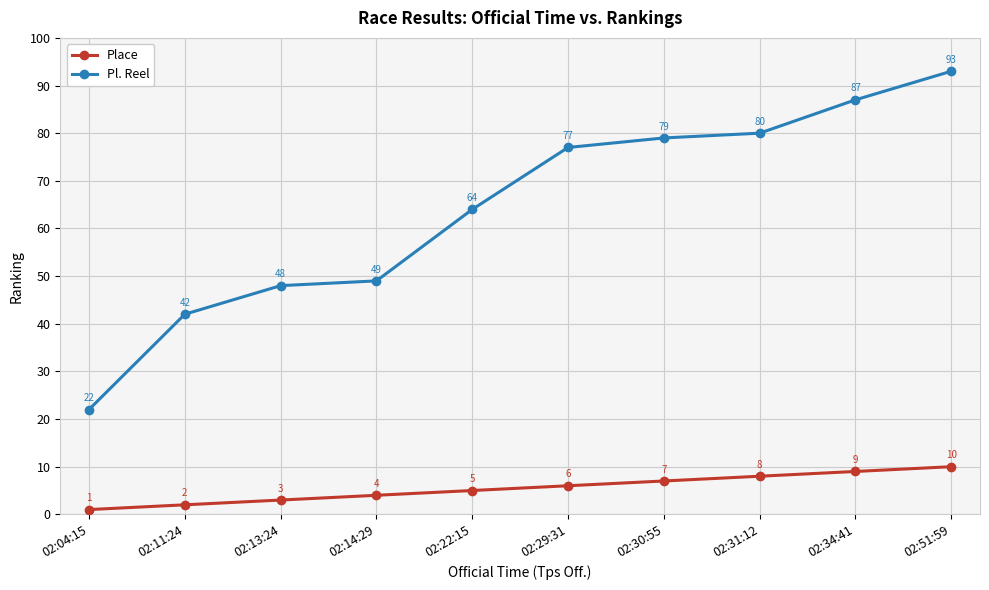

How many lines are shown in the chart?

2